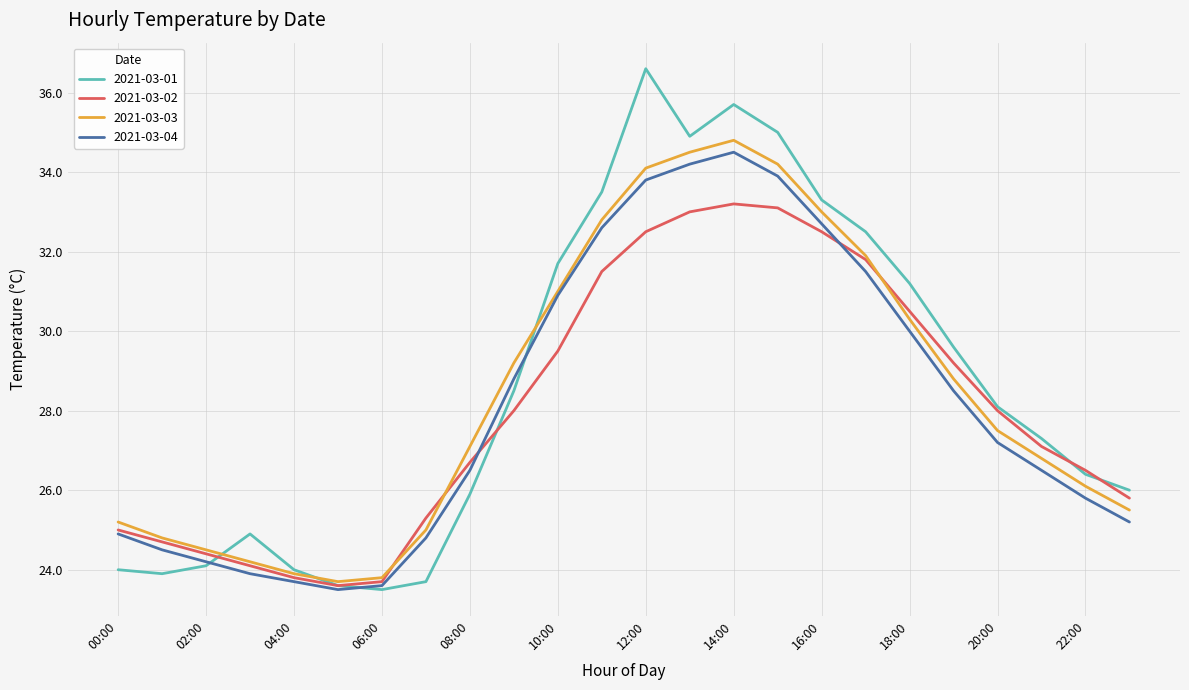

What are all the series names shown in the legend?

2021-03-01, 2021-03-02, 2021-03-03, 2021-03-04